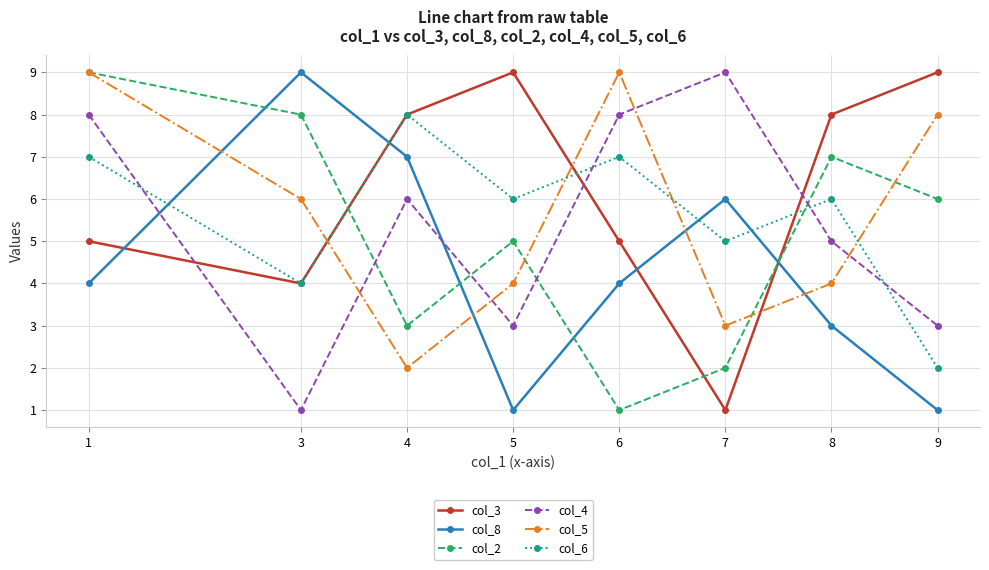

What is the minimum value shown in the chart?

1